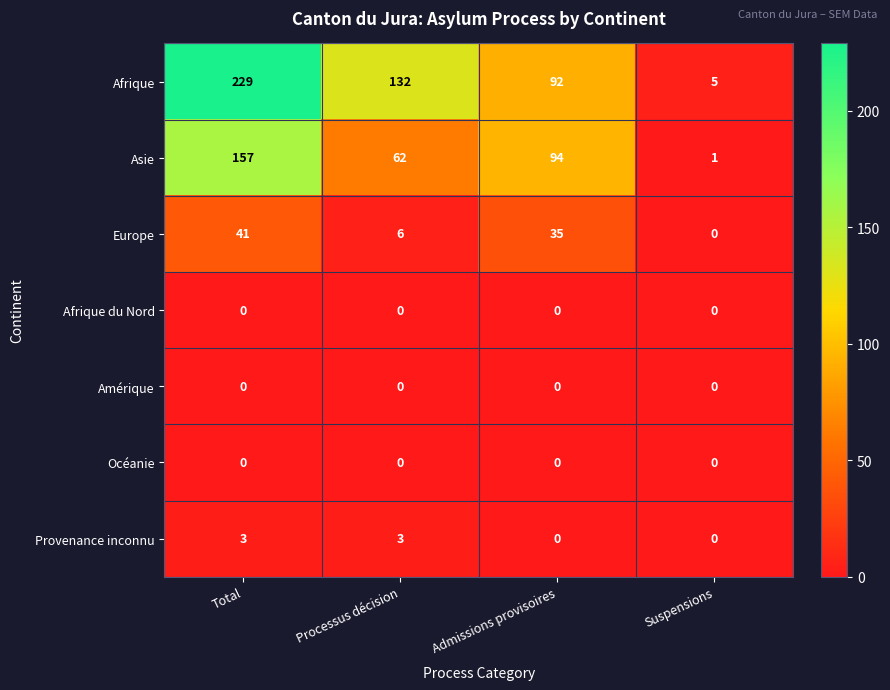

Reading left to right, list all the values displayed in this chart.

Afrique: 229	132	92	5
Asie: 157	62	94	1
Europe: 41	6	35	0
Afrique du Nord: 0	0	0	0
Amérique: 0	0	0	0
Océanie: 0	0	0	0
Provenance inconnu: 3	3	0	0